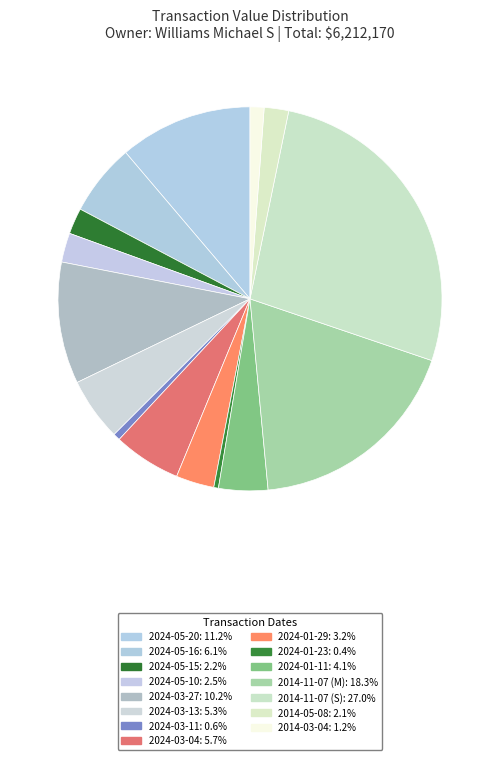

Count the number of slices in the pie.

15